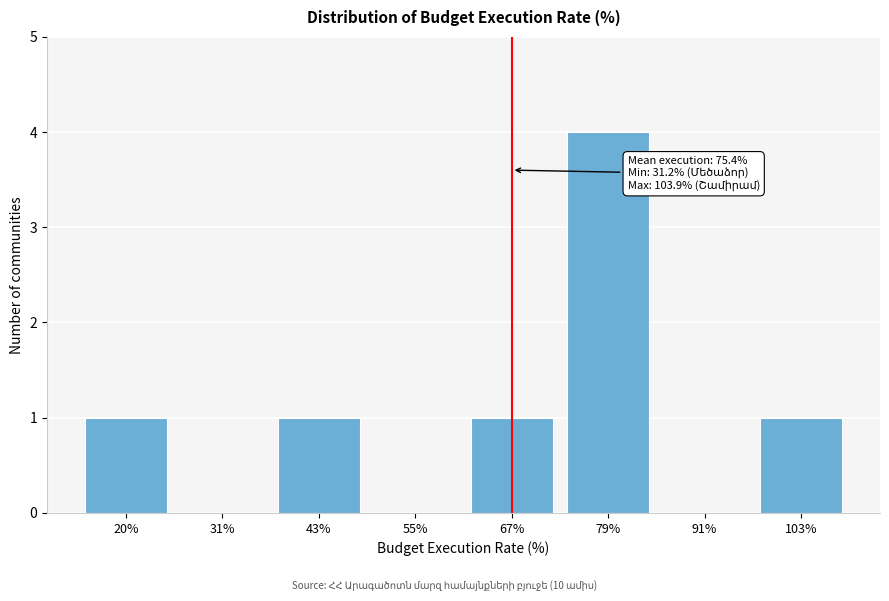

Reading left to right, extract all data points from this chart.

20%=1	31%=0	43%=1	55%=0	67%=1	79%=4	91%=0	103%=1